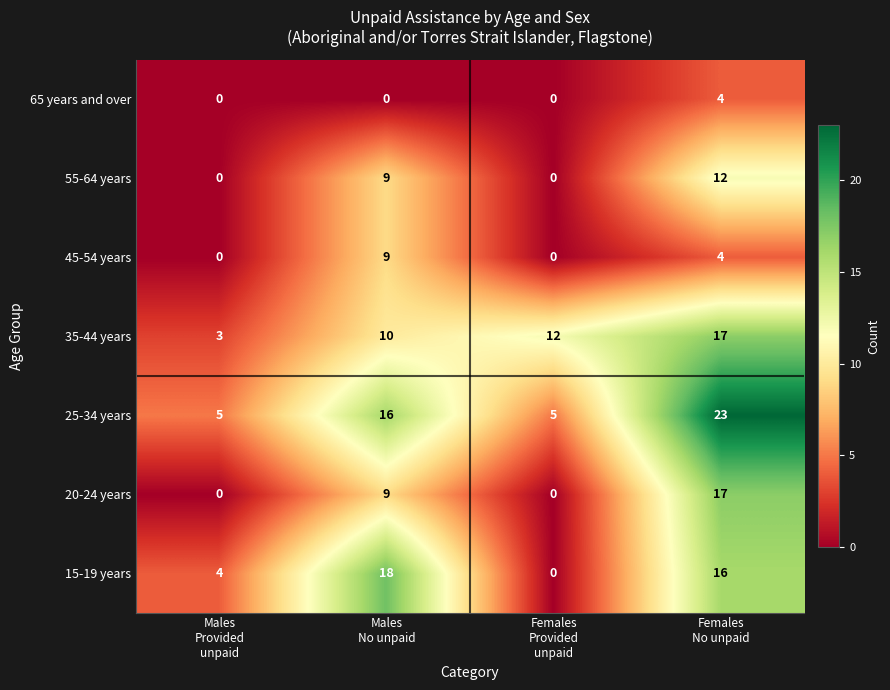

How many 15-19 years values are between 4 and 18?

3